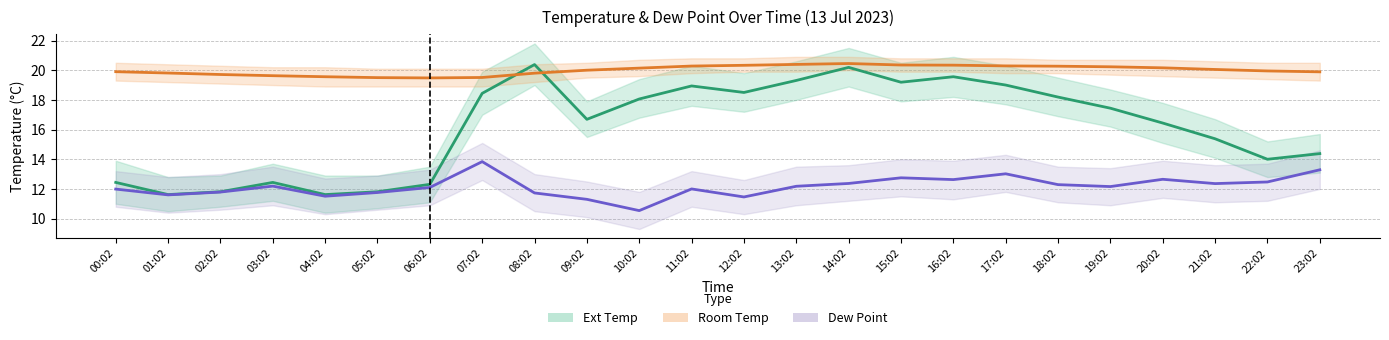

At which category is the sum across all series the highest?

14:02